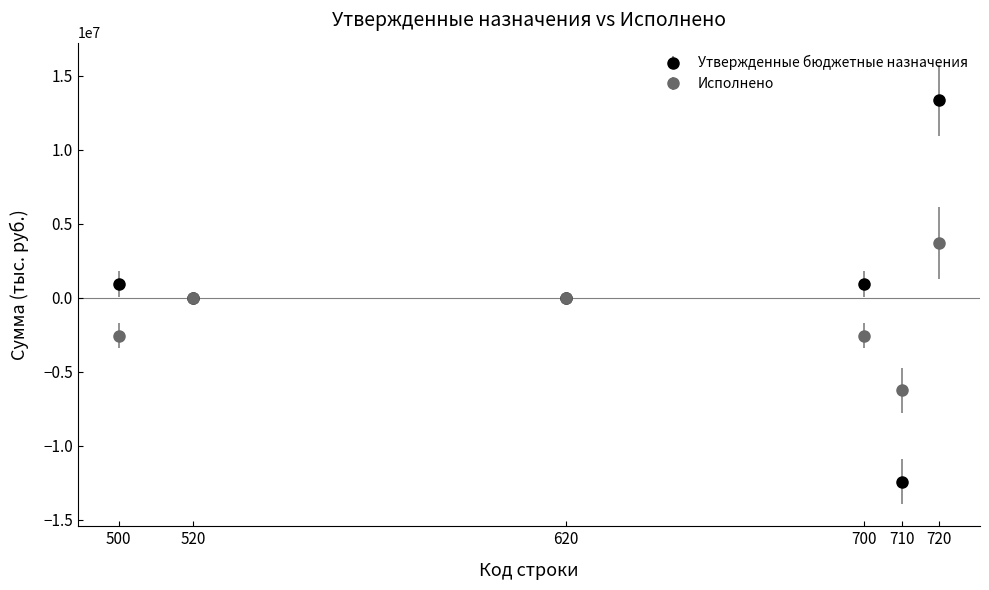

What is the difference between the highest and lowest values at 720?

9647155.8